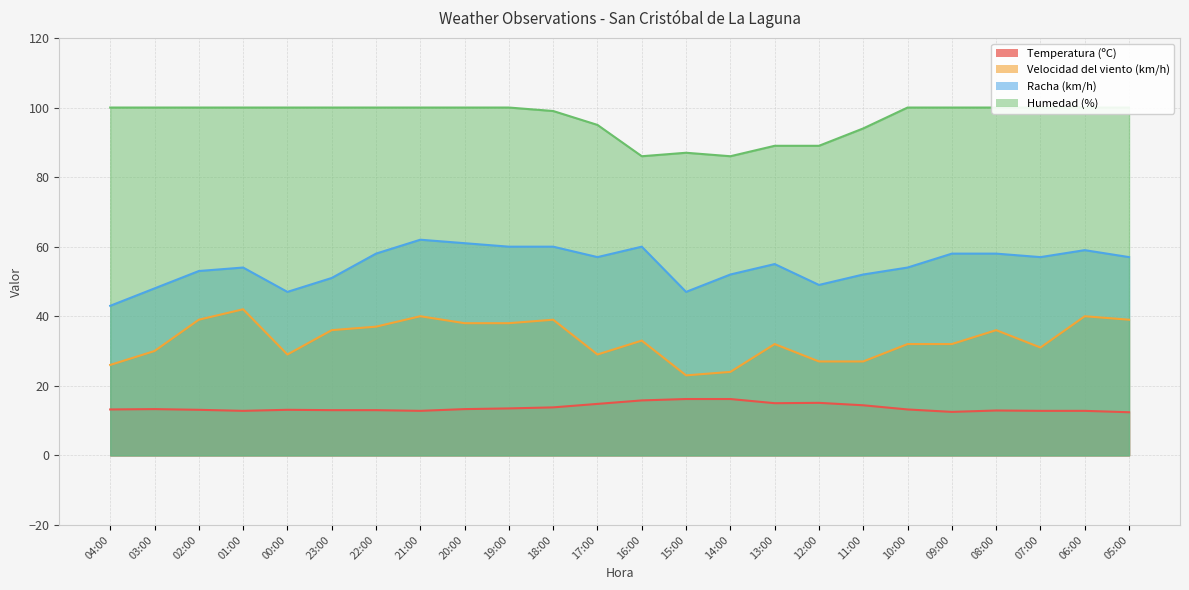

What are all the series names shown in the legend?

Temperatura (ºC), Velocidad del viento (km/h), Racha (km/h), Humedad (%)